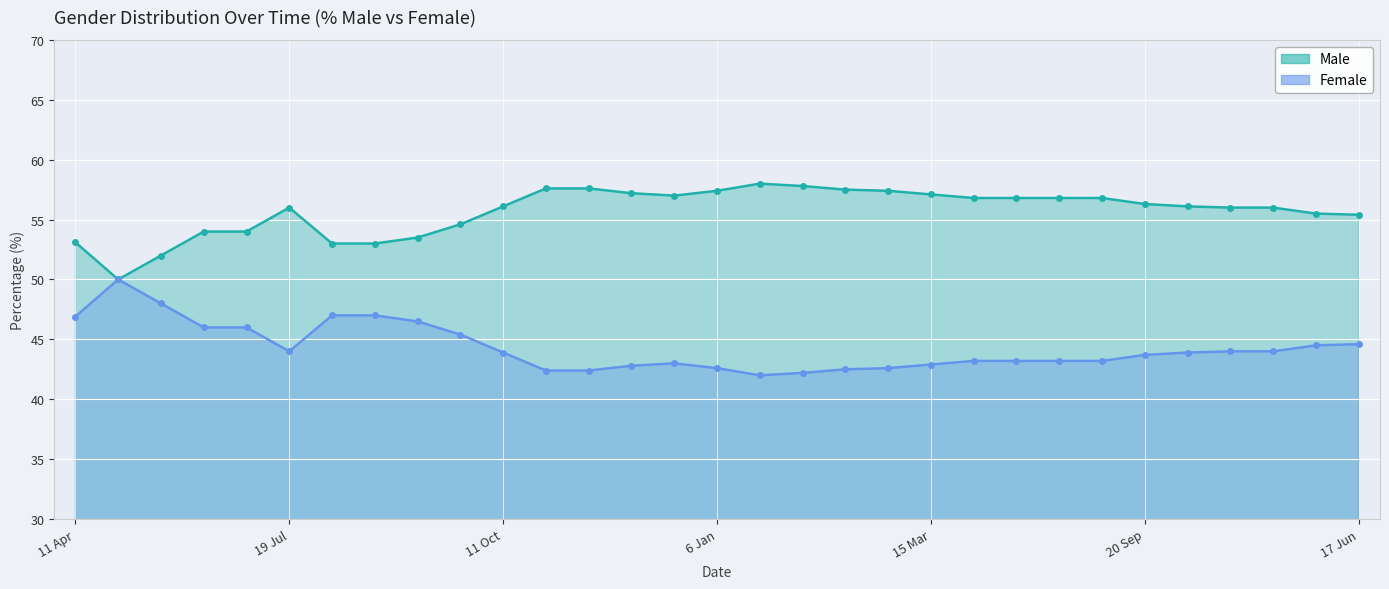

At which label does Male first exceed 56?

11 Oct